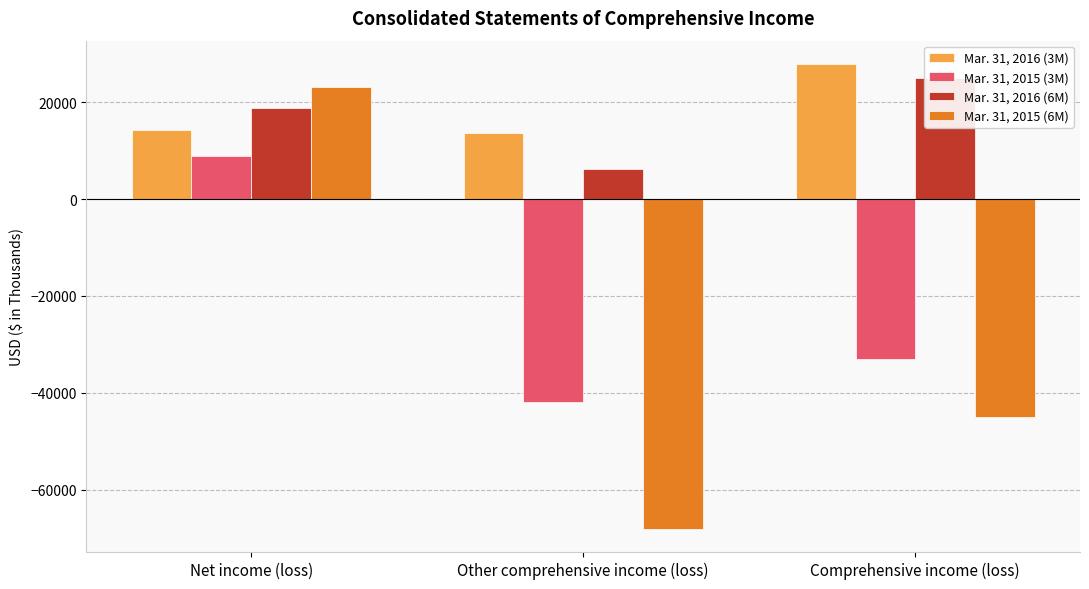

The value of Mar. 31, 2016 (6M) at Other comprehensive income (loss) is 6192. True or false?

True